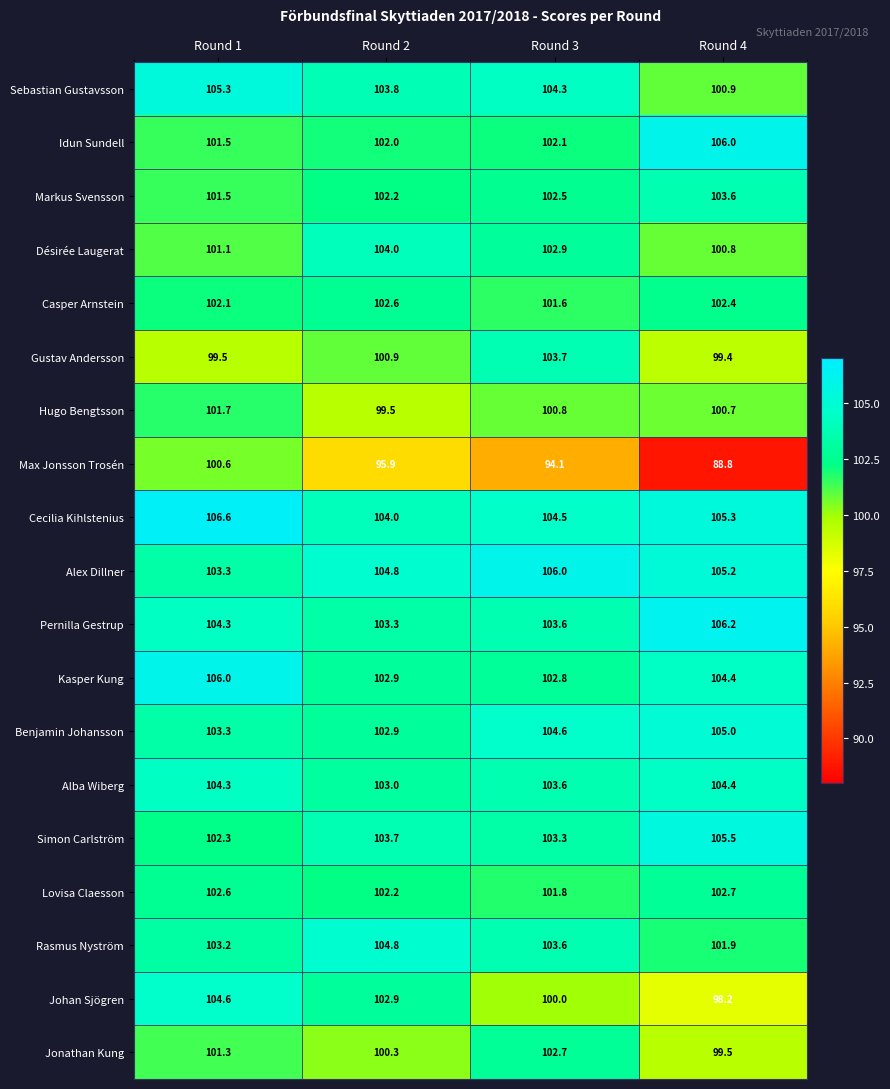

True or false: Désirée Laugerat has a value of 100.8 at Round 4.

True